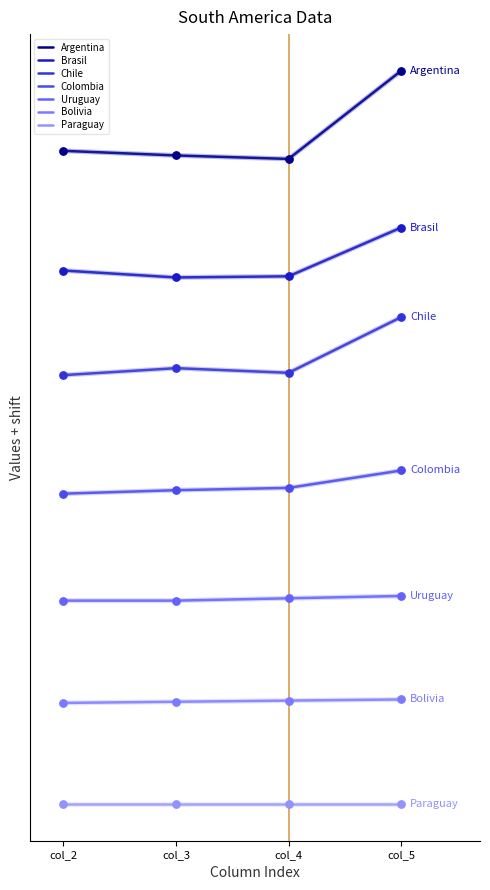

Which series has the largest total across all categories?

Argentina